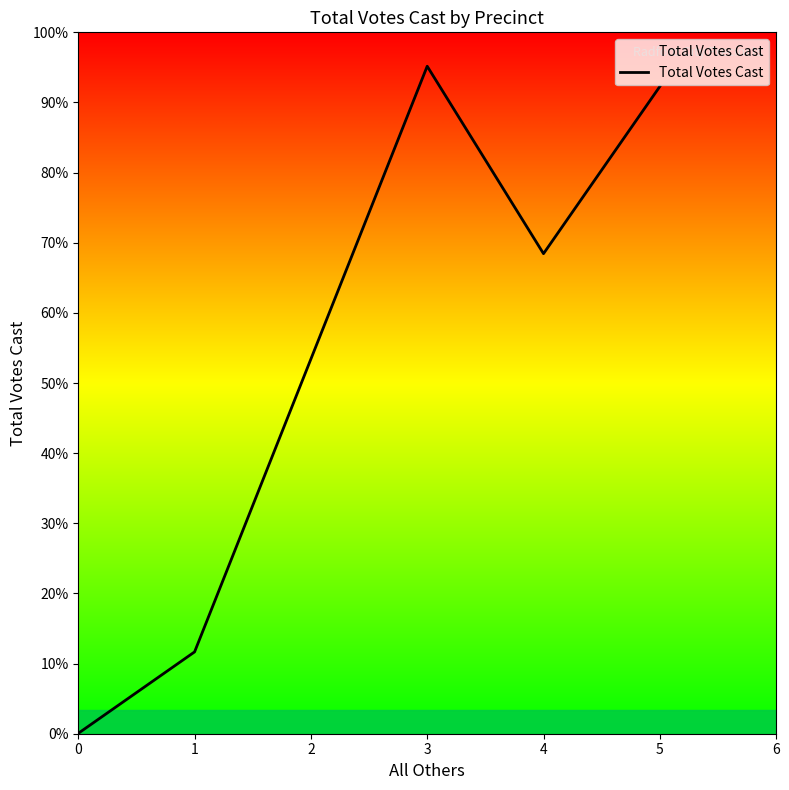

At which label is the value closest to 857?

4